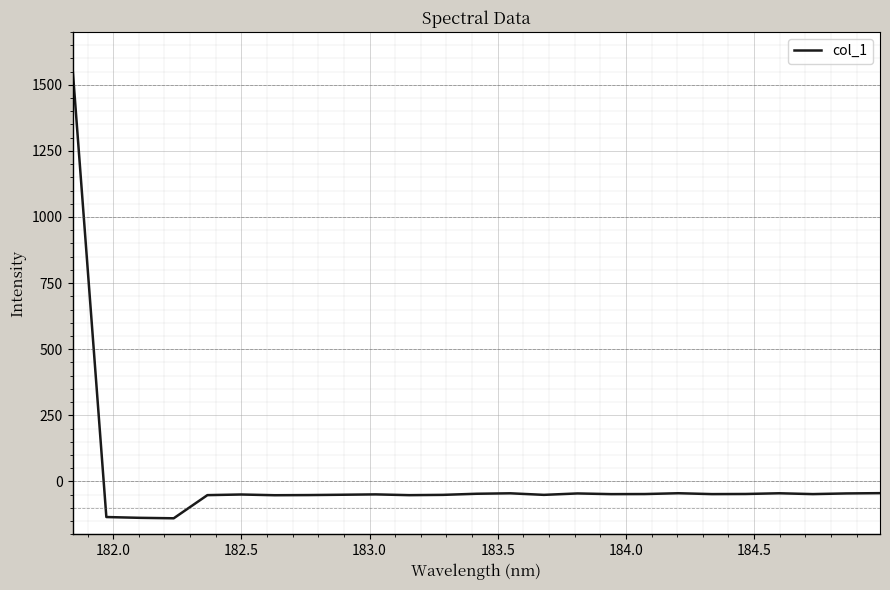

What is the difference between the maximum and minimum values?

1697.2